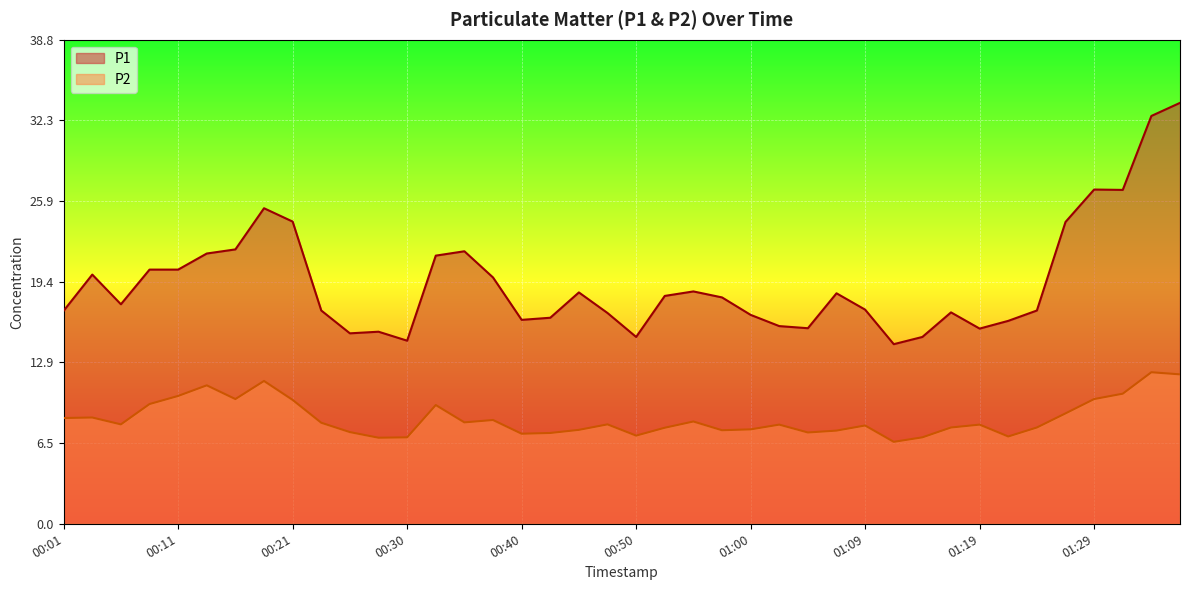

Where does the P2 series first go above 7?

00:01